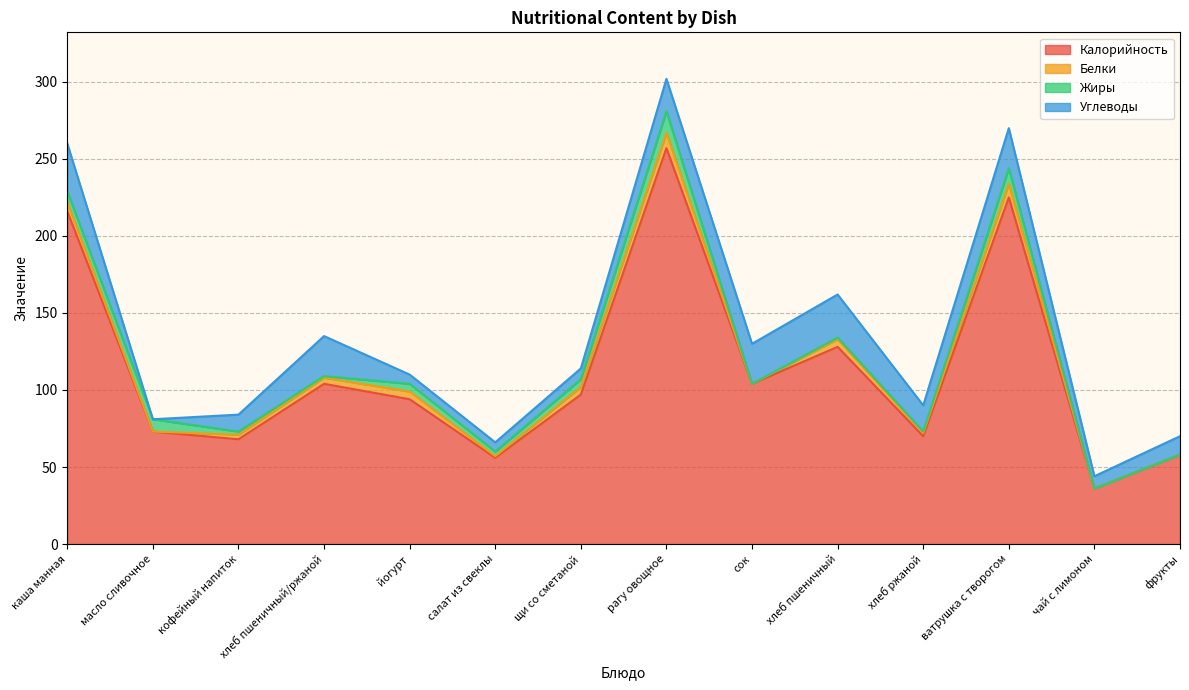

What is the difference between the highest and lowest values at хлеб ржаной?

69